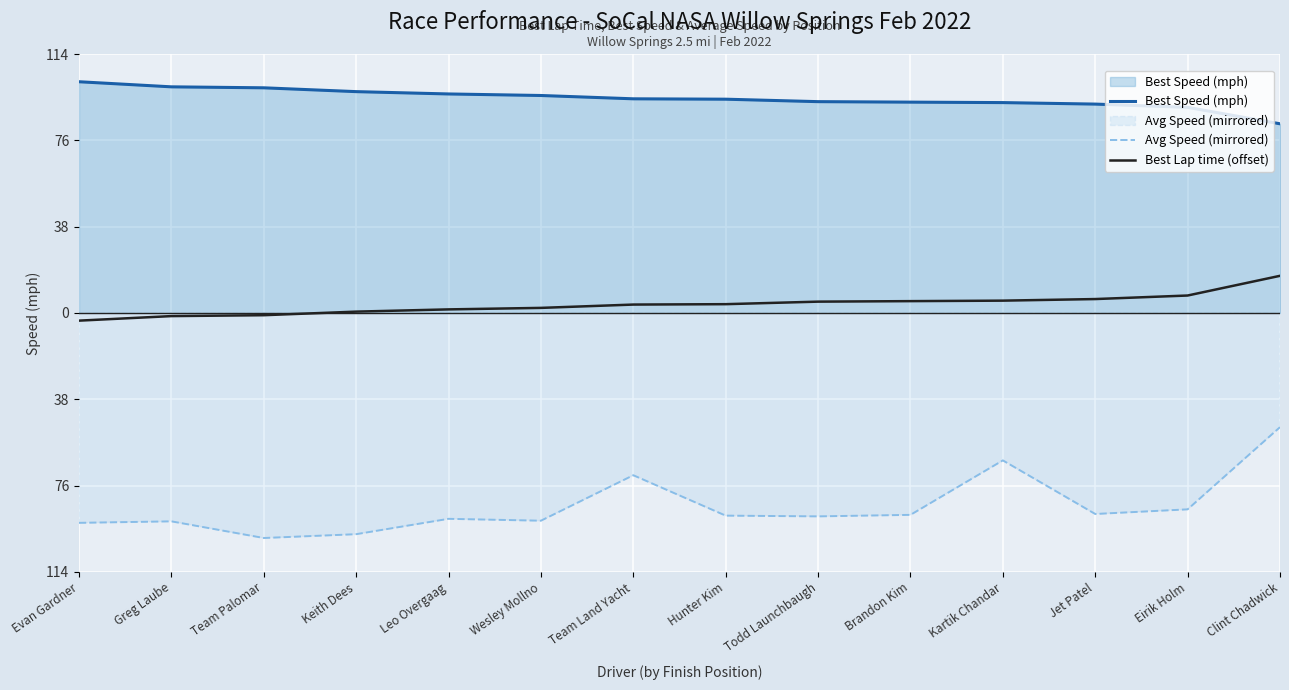

Reading left to right, extract all data points from this chart.

Best Speed (mph): 101.6	99.3	98.9	97.2	96.2	95.5	94.1	93.9	92.8	92.6	92.4	91.8	90.3	83.1
Avg Speed (mirrored): -92.2	-91.6	-98.9	-97.2	-90.5	-91.3	-71.3	-89.1	-89.4	-88.7	-64.8	-88.4	-86.3	-50.2
Best Lap time (offset): -3.4	-1.4	-1.0	0.6	1.5	2.2	3.7	3.8	5.0	5.2	5.4	6.1	7.6	16.3